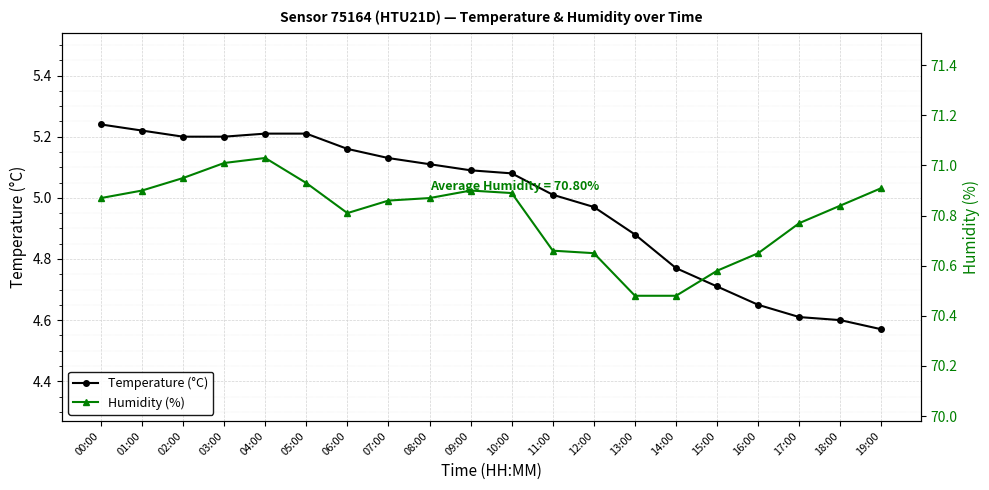

True or false: Humidity (%) and Temperature (°C) cross at least once.

False